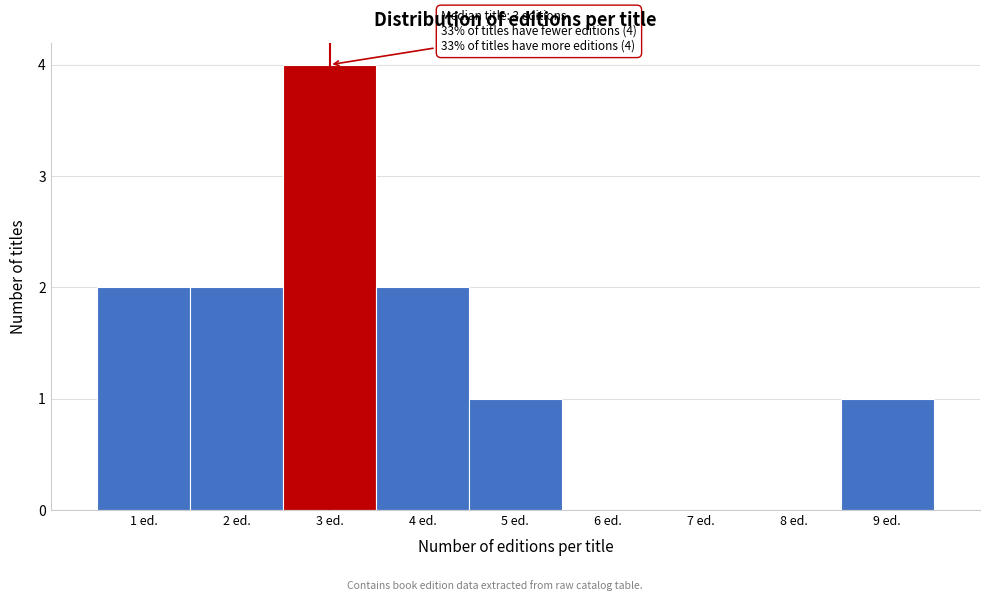

Over which range of the x-axis is the bar tallest?

2.5 to 3.5